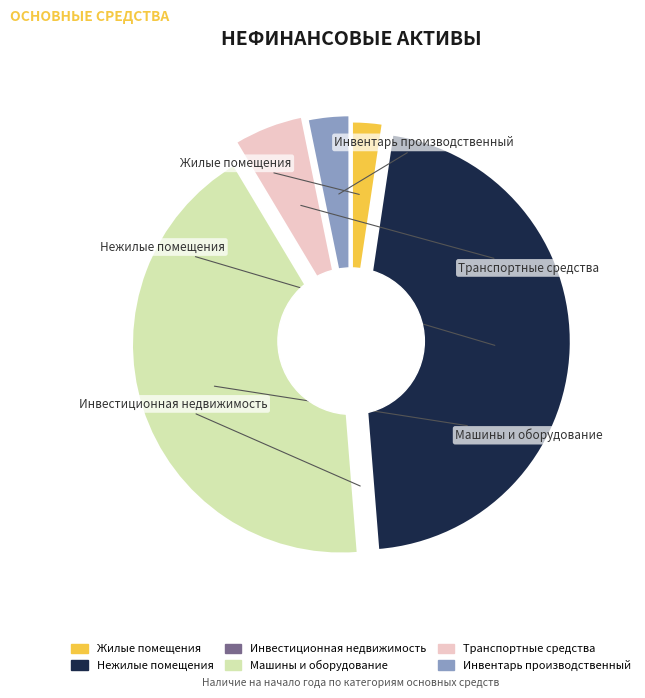

The Нежилые помещения slice represents 52% of the pie. True or false?

False